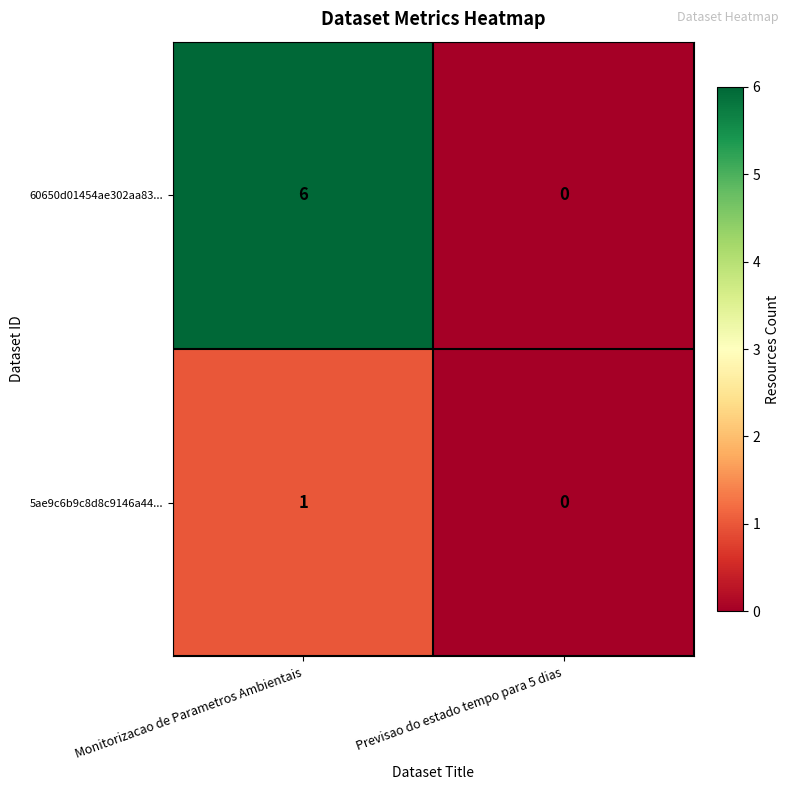

Which series changed the most between Monitorizacao de Parametros Ambientais and Previsao do estado tempo para 5 dias?

60650d01454ae302aa83...